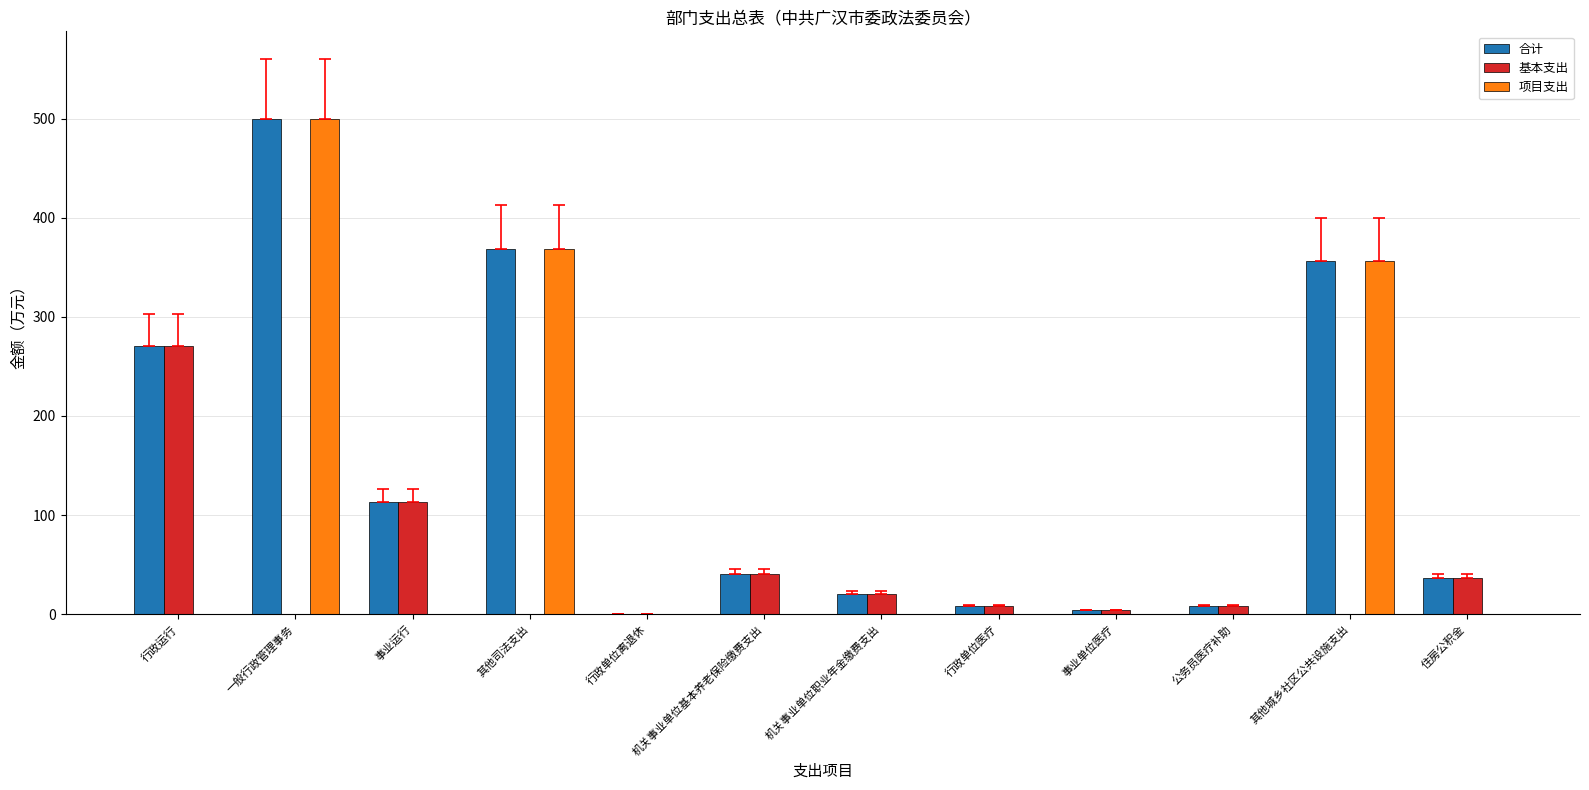

What is the sum of all 项目支出 values?

1224.9